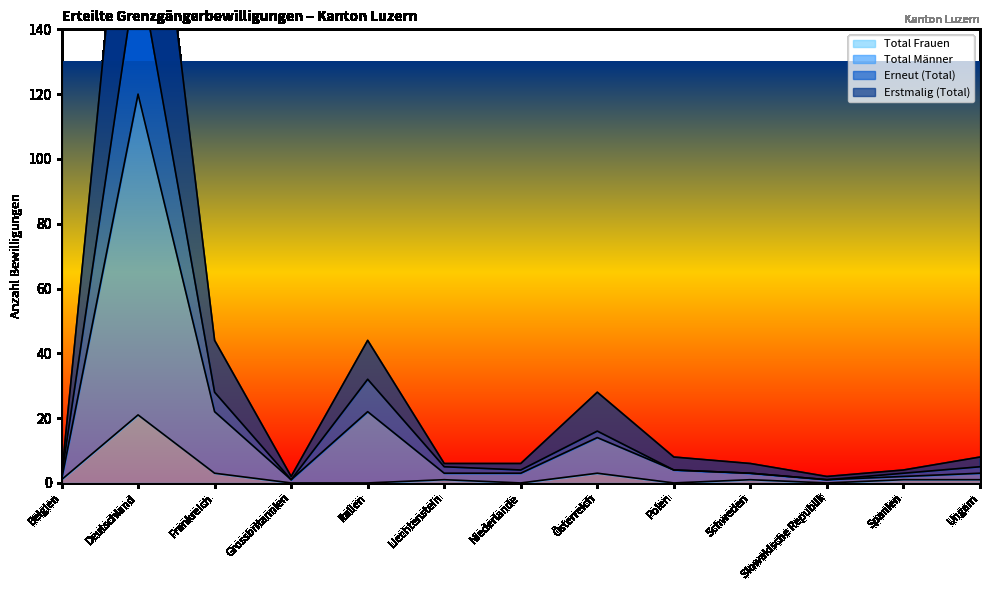

At Italien, list the series in order from largest to smallest.

Erstmalig (Total), Erneut (Total), Total Männer, Total Frauen